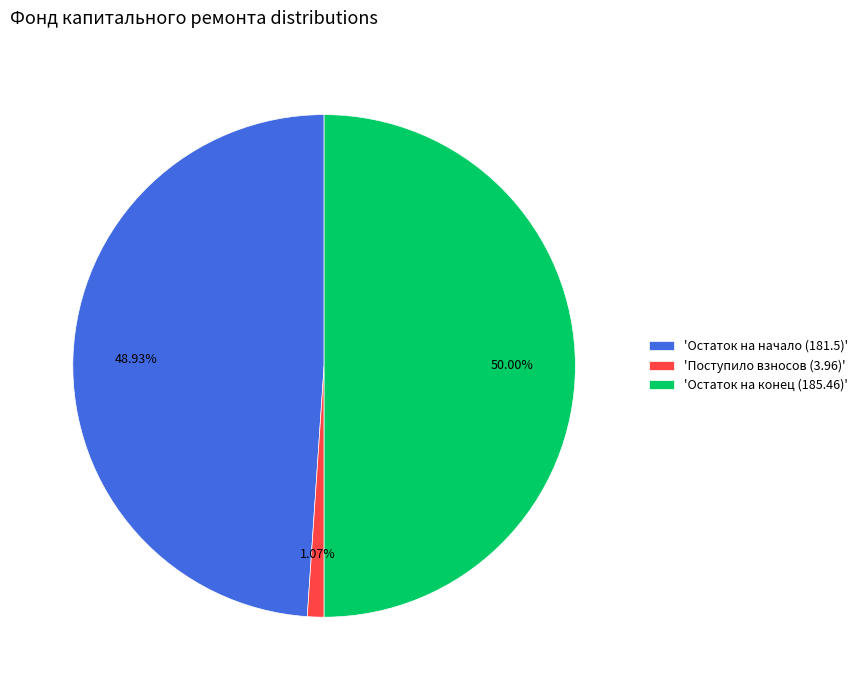

Is the sum of 'Поступило взносов (3.96)' and 'Остаток на конец (185.46)' greater than half?

Yes